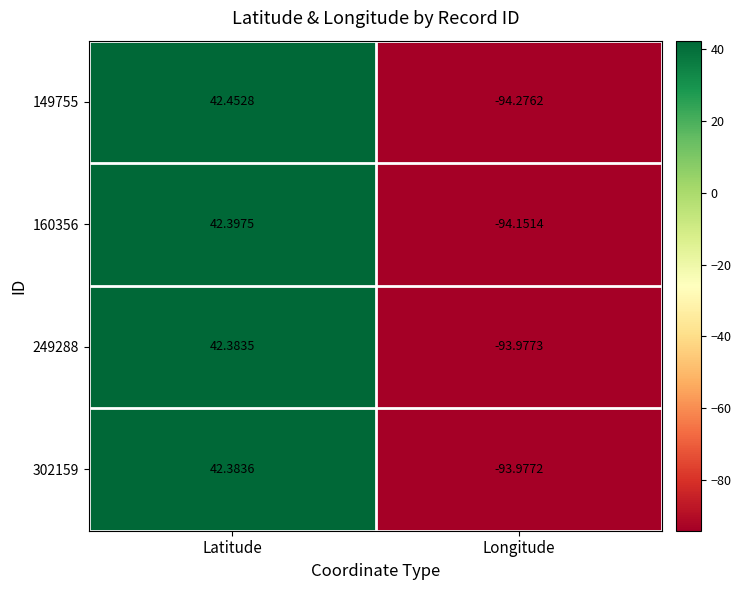

Between Latitude and Longitude, which series saw the biggest shift?

149755